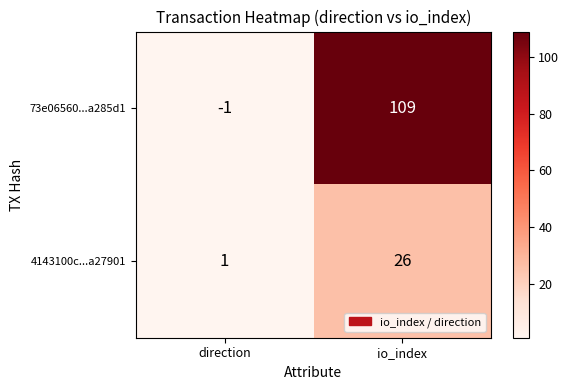

At direction, list the series in order from smallest to largest.

73e06560...a285d1, 4143100c...a27901